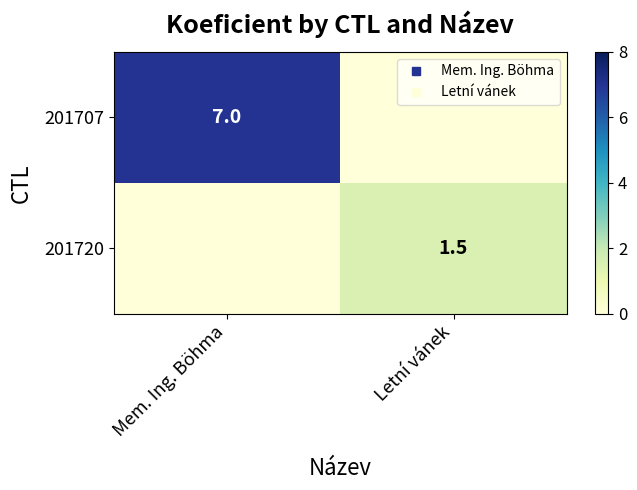

What is the sum of the 201720 values at Mem. Ing. Böhma and Letní vánek?

1.5